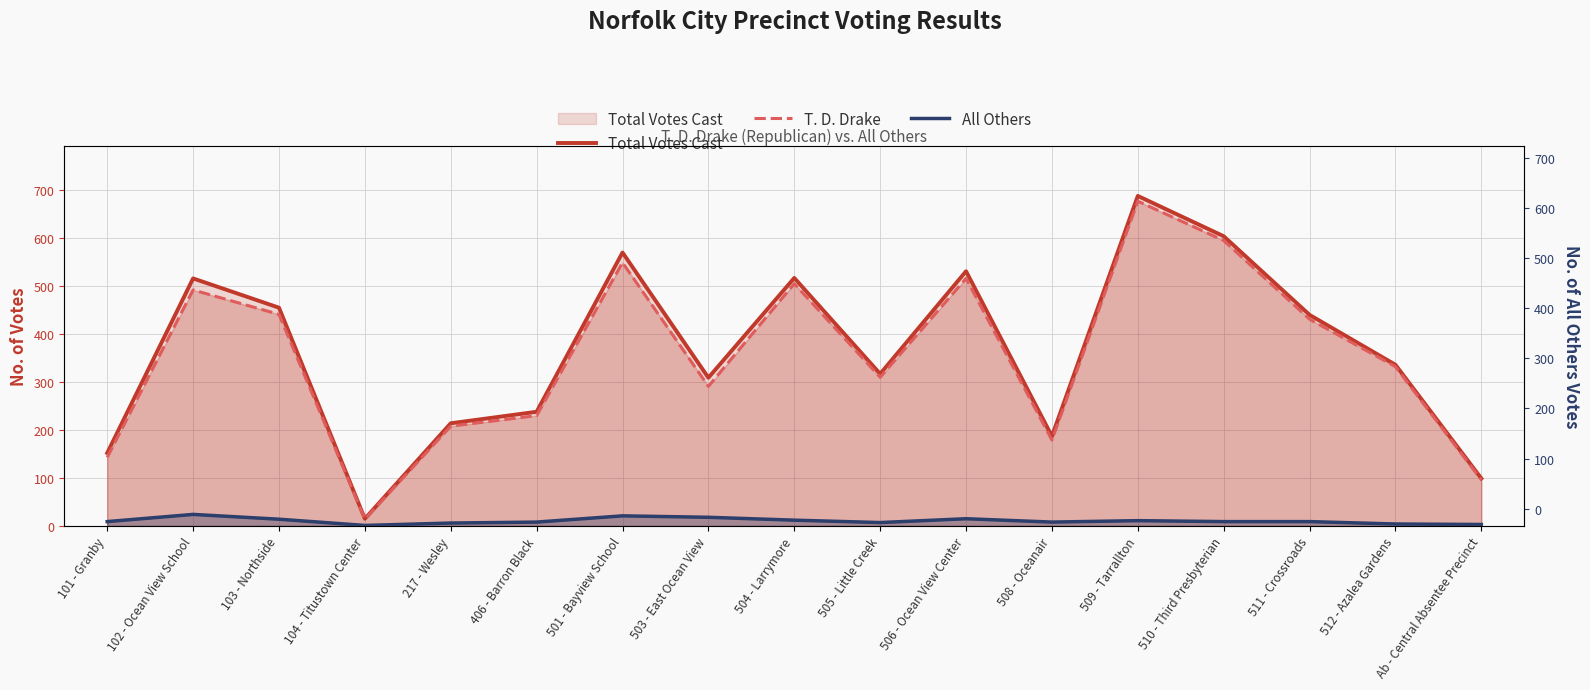

Which has a higher value, 503 - East Ocean View or 506 - Ocean View Center?

506 - Ocean View Center